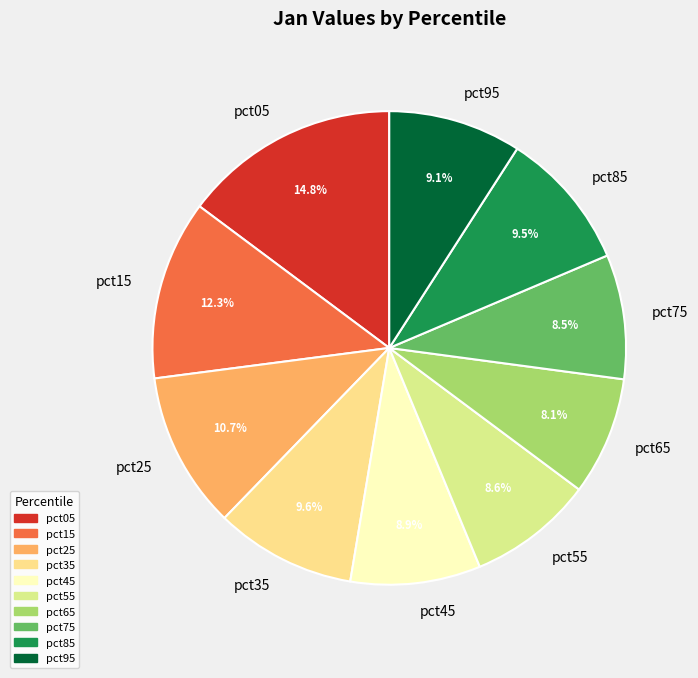

The pct55 slice represents 9% of the pie. True or false?

True